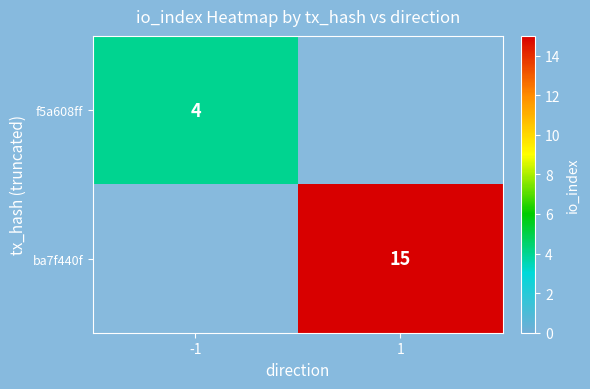

True or false: ba7f440f has a value of 15 at 1.

True